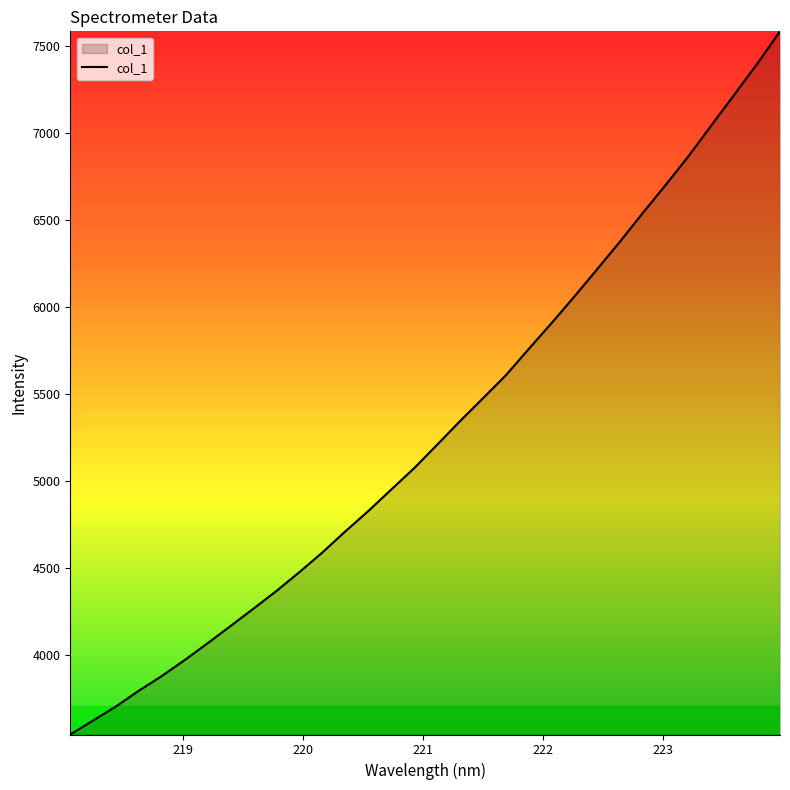

What is the maximum value shown in the chart?

7586.1